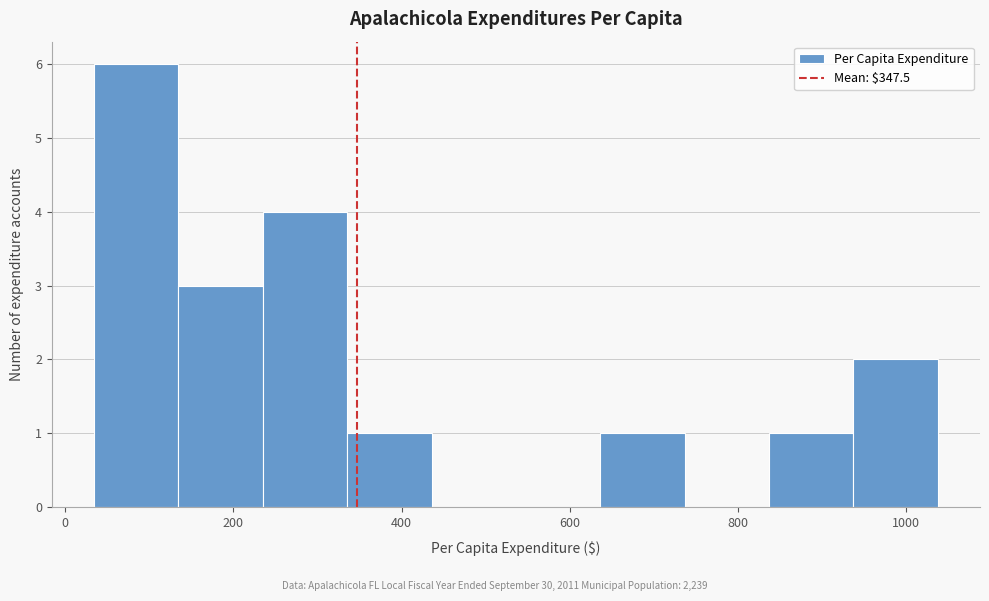

Reading left to right, transcribe this chart: for each bar, give the range it covers on the x-axis and its height. Neither the bar edges nor the heights are printed on the chart, so give them approximately, as read against the axes.

40 to 140: 6
140 to 240: 3
240 to 340: 4
340 to 440: 1
440 to 540: 0
540 to 640: 0
640 to 740: 1
740 to 840: 0
840 to 940: 1
940 to 1040: 2